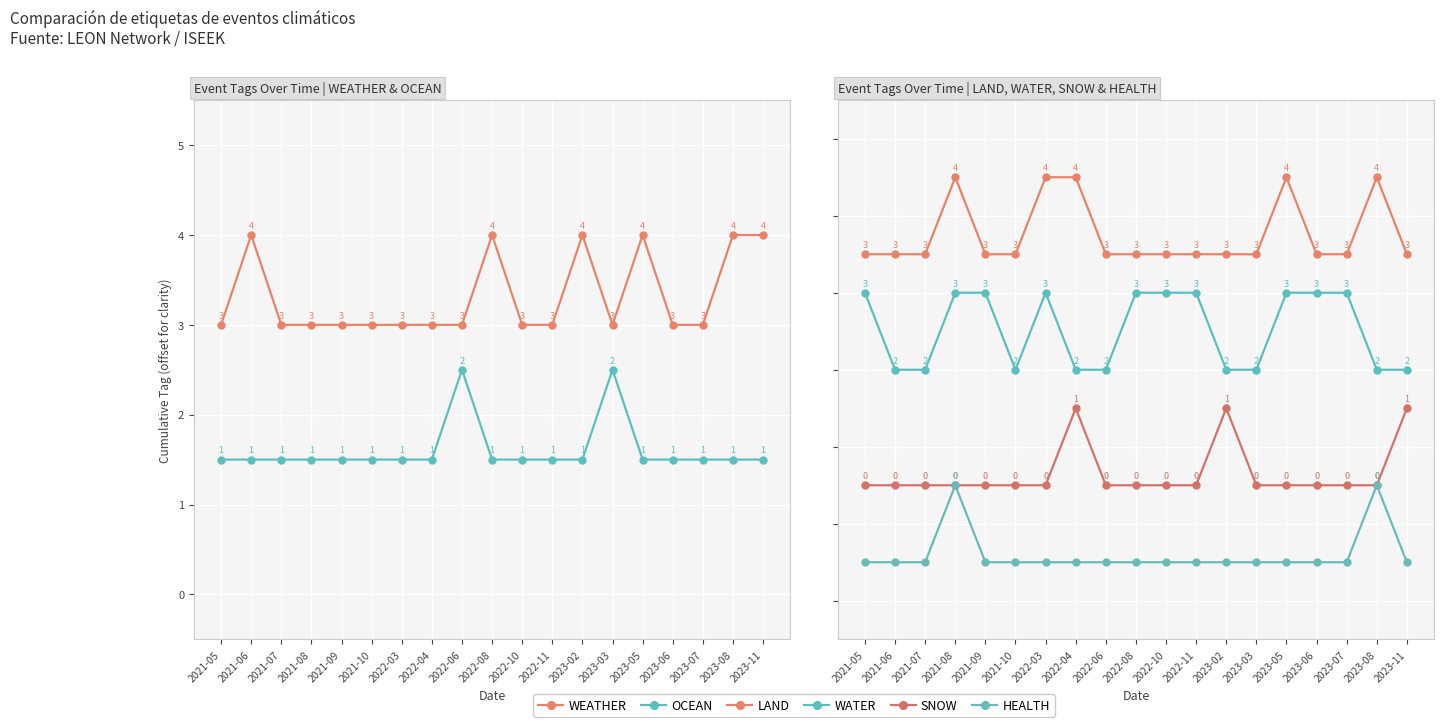

True or false: LAND and WATER cross at least once.

False